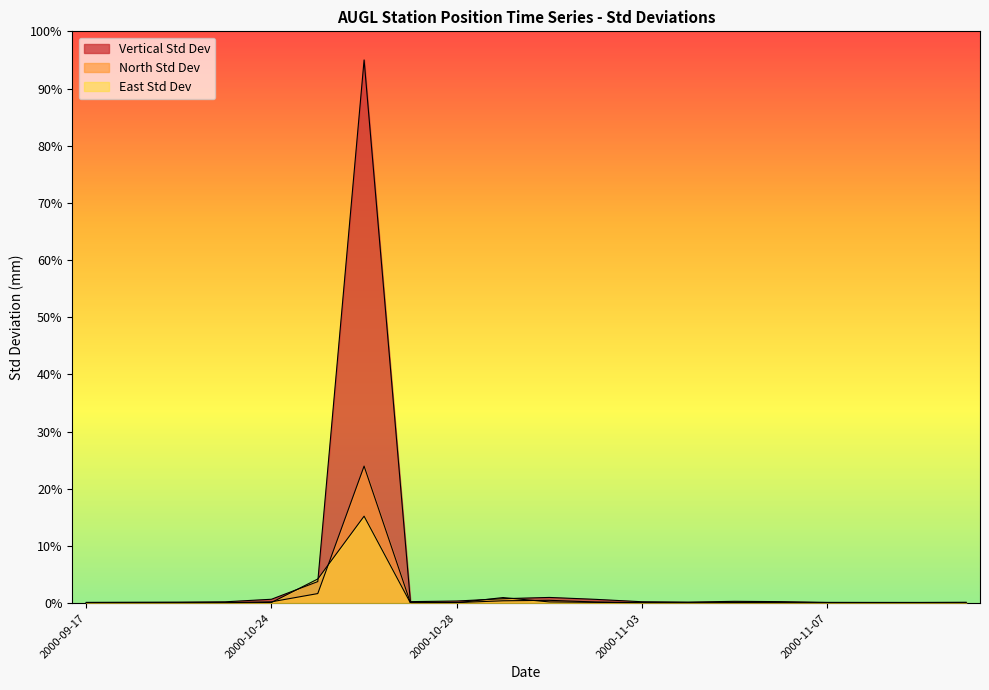

Reading left to right, transcribe all the data shown in this chart.

Vertical Std Dev: 0.2	0.2	0.2	0.3	0.7	3.8	95.0	0.3	0.4	0.8	1.0	0.7	0.3	0.2	0.3	0.3	0.2	0.1	0.1	0.2
North Std Dev: 0.0	0.1	0.1	0.1	0.3	1.7	24.0	0.1	0.1	0.4	0.5	0.2	0.1	0.1	0.1	0.1	0.1	0.0	0.0	0.1
East Std Dev: 0.0	0.0	0.0	0.1	0.1	4.2	15.2	0.1	0.1	1.0	0.2	0.2	0.1	0.0	0.1	0.1	0.0	0.0	0.0	0.0